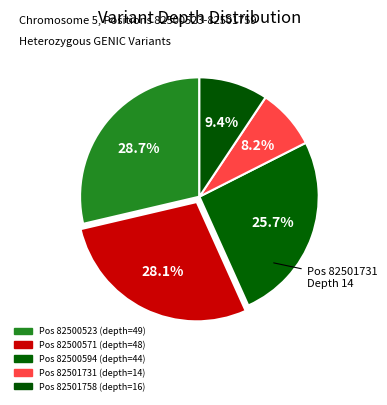

Does any single category account for the majority?

No